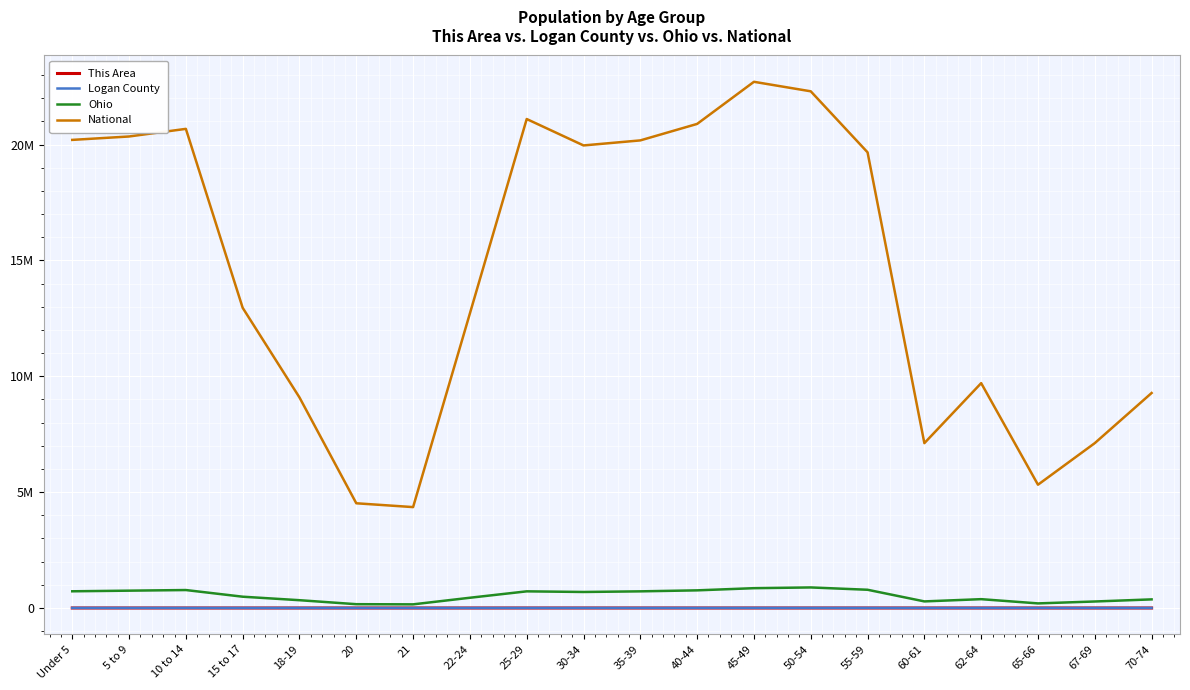

The value of Ohio at 21 is 157045. True or false?

True